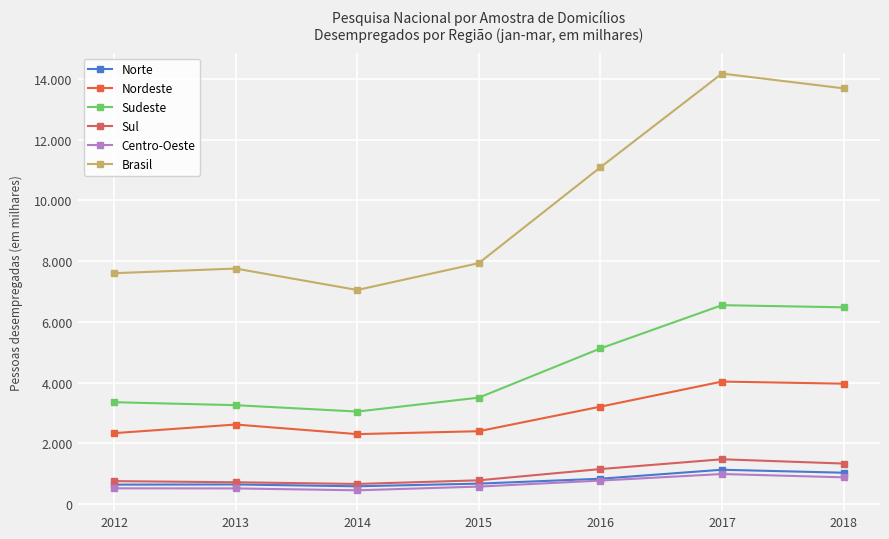

At which category does Nordeste reach its first local valley?

2014